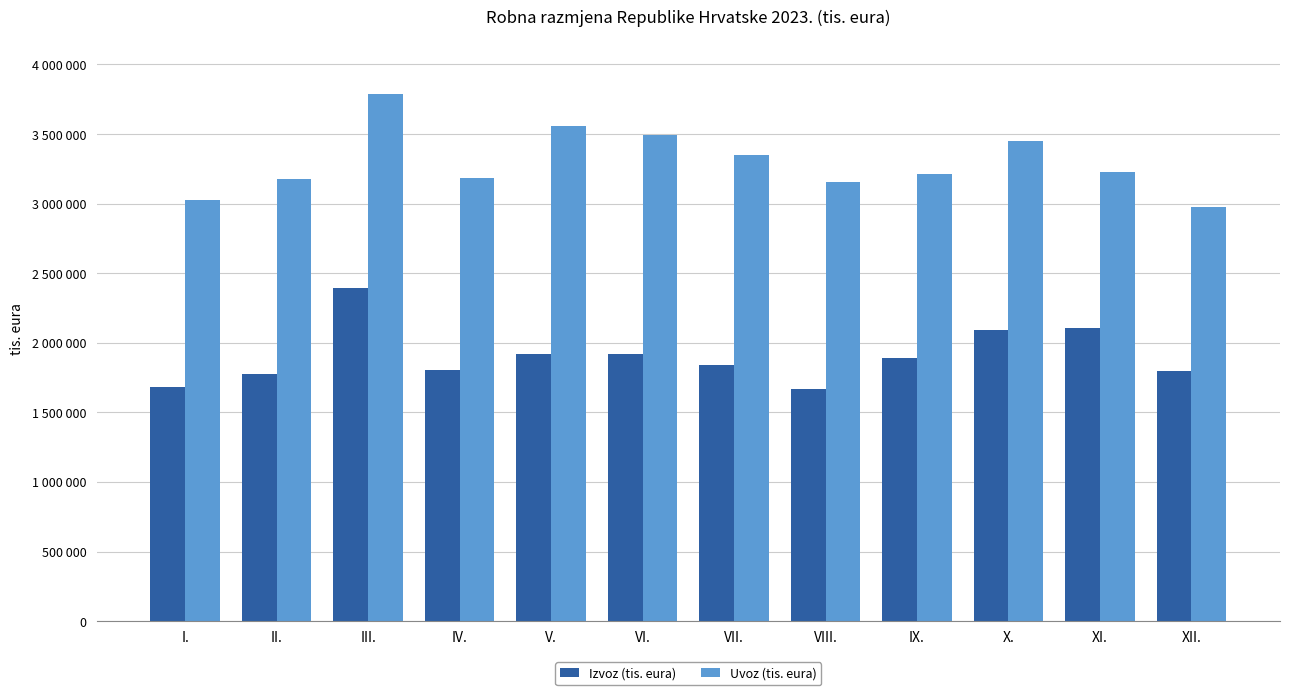

What are all the series names shown in the legend?

Izvoz (tis. eura), Uvoz (tis. eura)